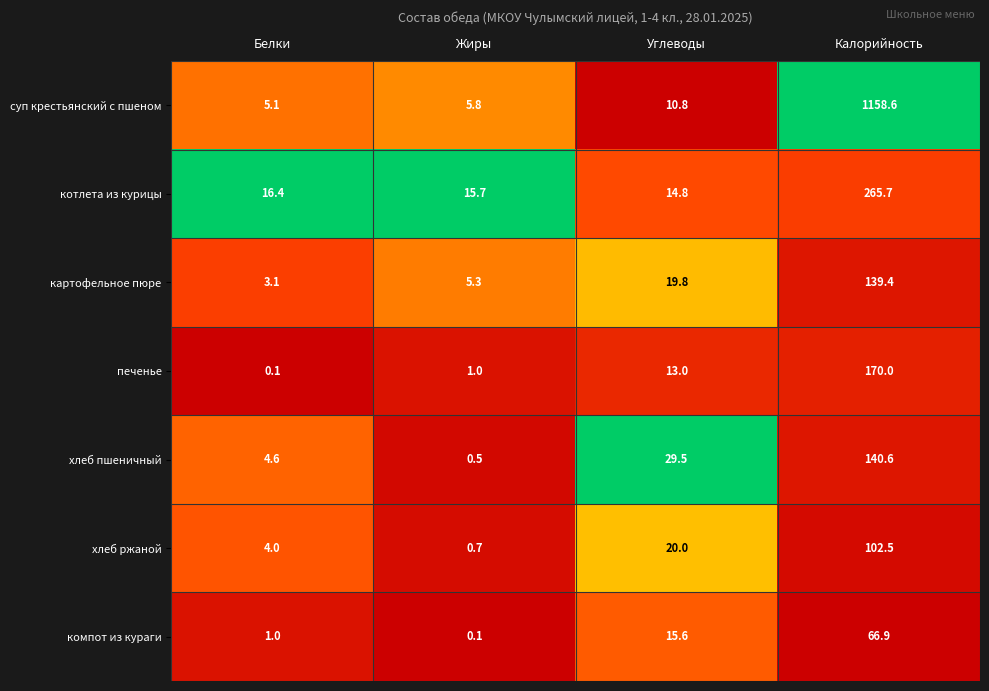

What value does the хлеб ржаной series have at Белки?

4.0